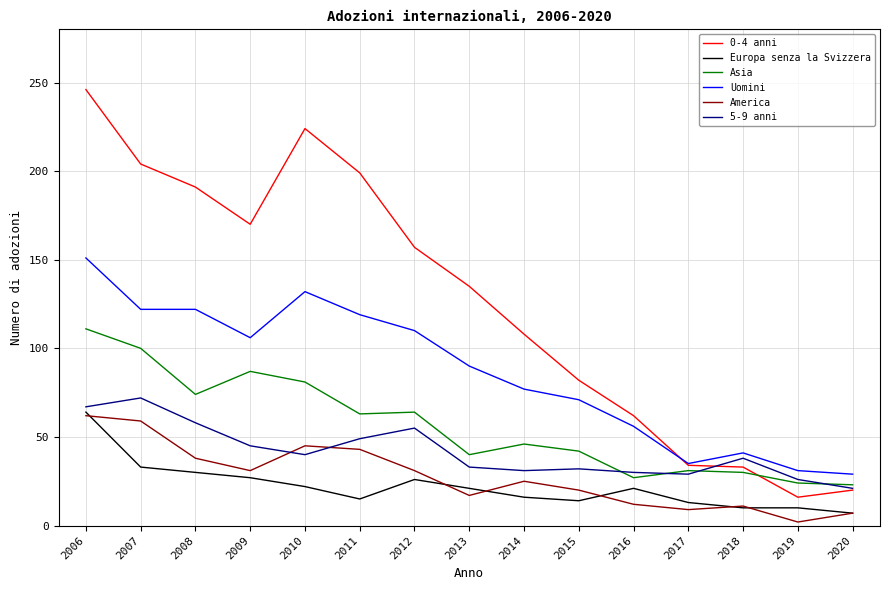

Does the chart have visible grid lines?

Yes